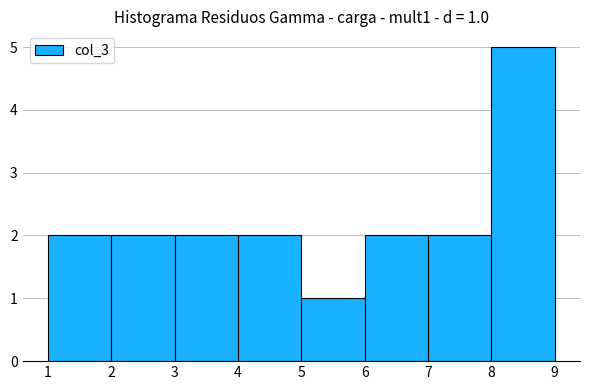

Which range on the x-axis has the tallest bar?

8 to 9